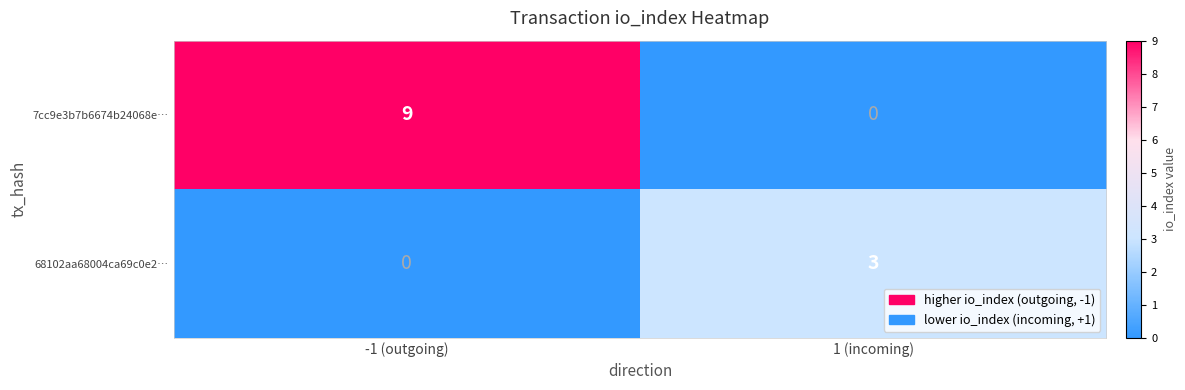

What is the difference between the highest and lowest values at -1 (outgoing)?

9